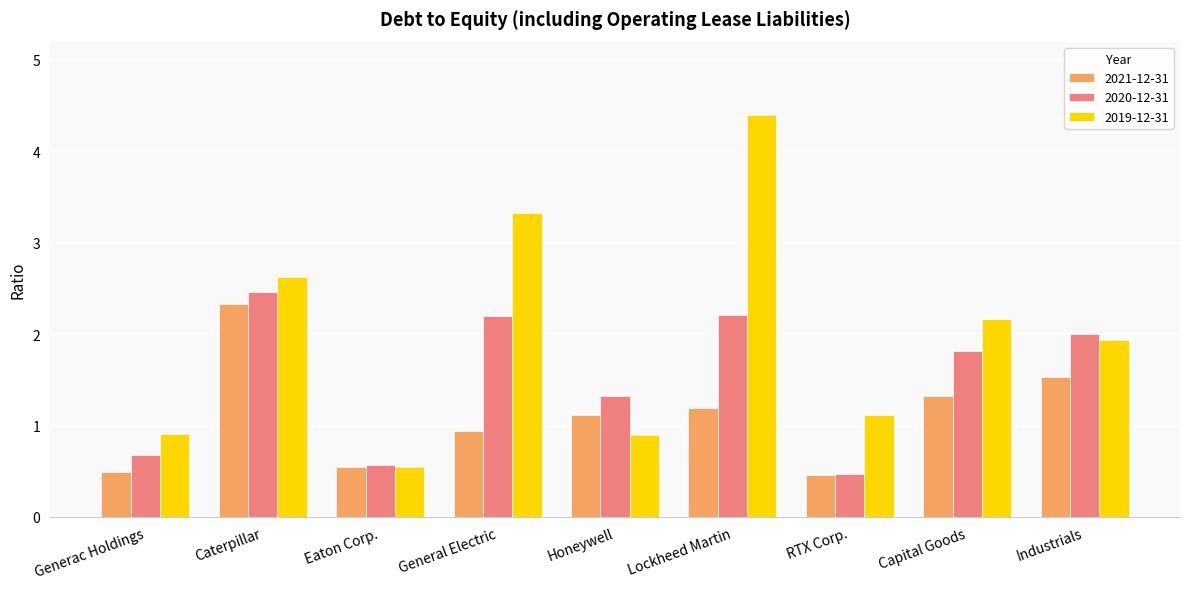

Where does the 2019-12-31 series first go above 1?

Caterpillar